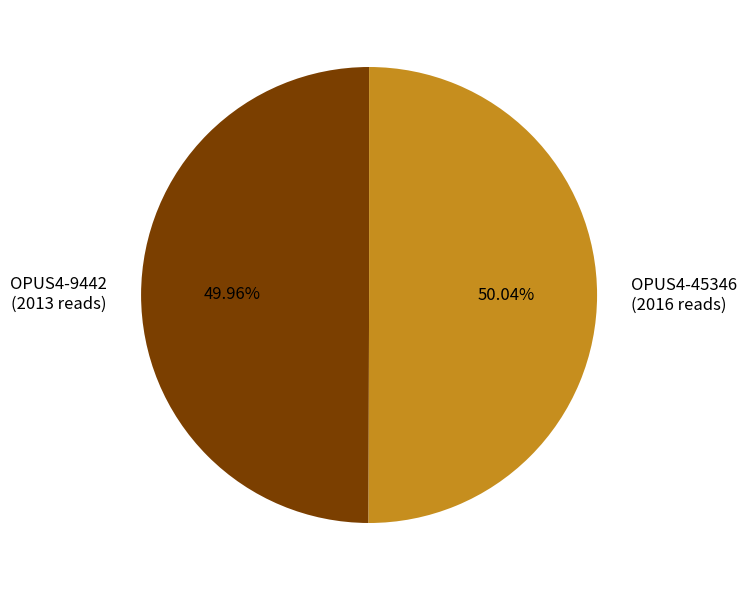

What percentage is the OPUS4-45346 slice, to the nearest percent?

50%